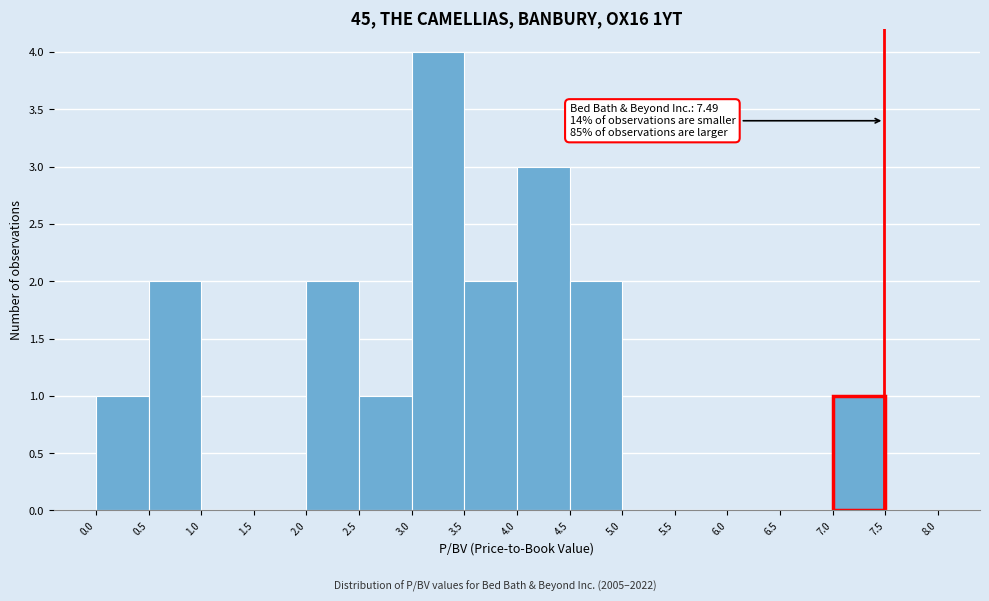

Over which range of the x-axis is the bar tallest?

3.0 to 3.5